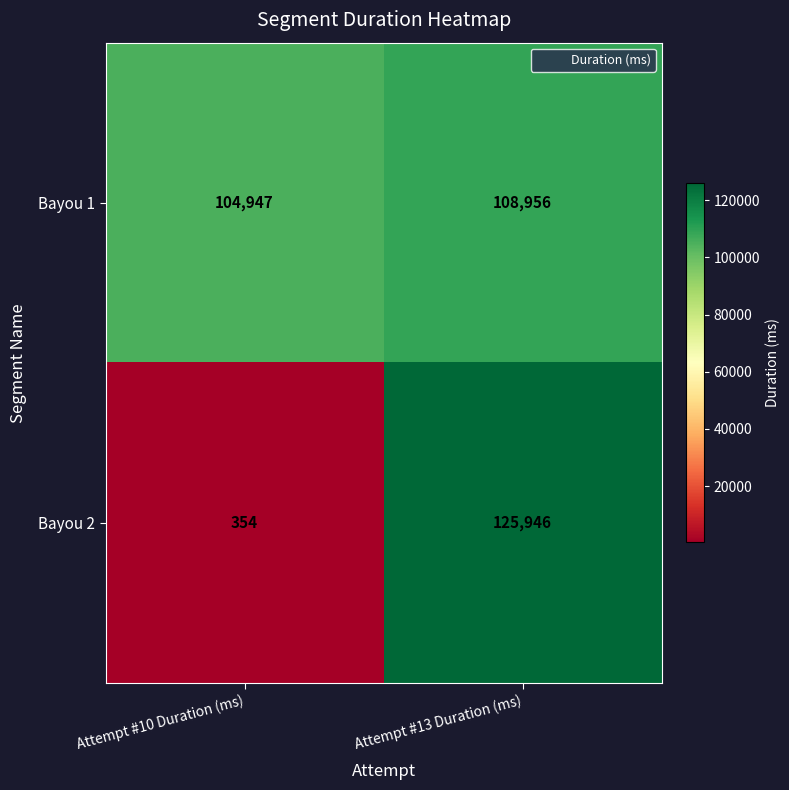

Which series has the largest total across all categories?

Bayou 1